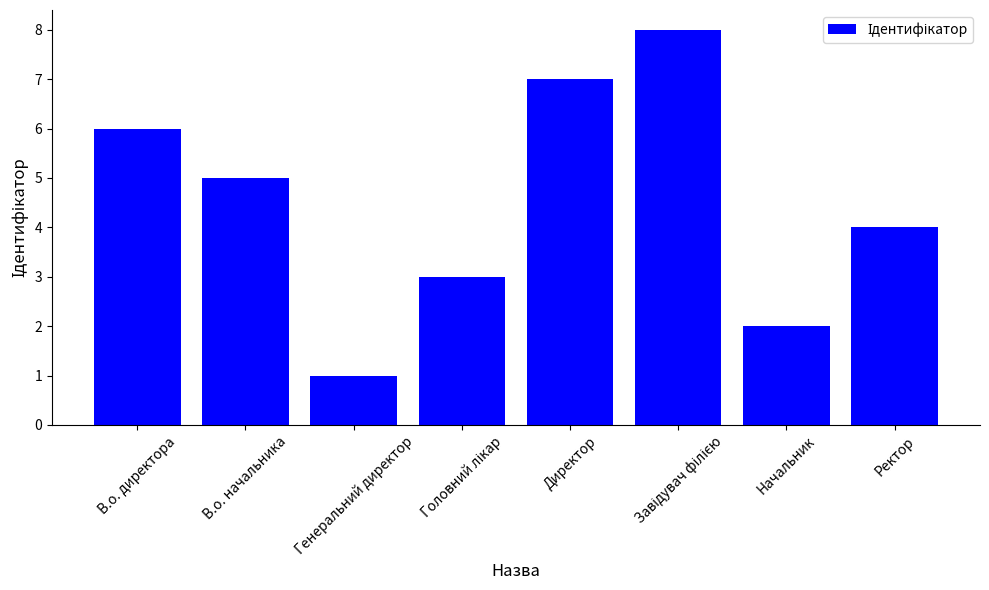

What is the difference between the maximum and minimum values?

7